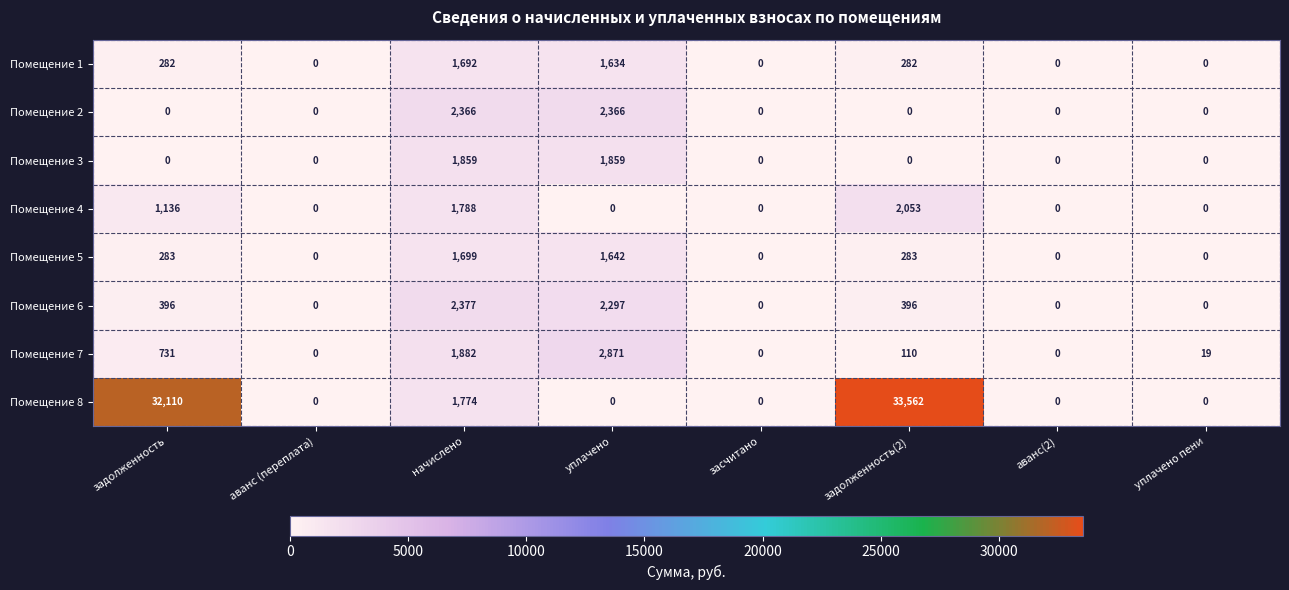

What is the greatest value displayed?

33562